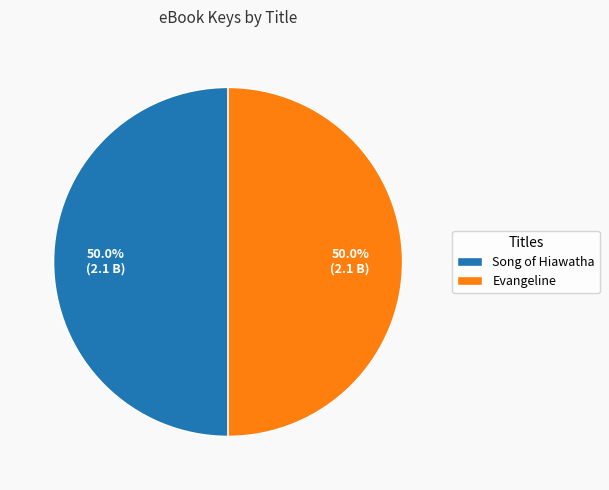

Approximately how many times larger is the value at Song of Hiawatha compared to Evangeline?

1.0